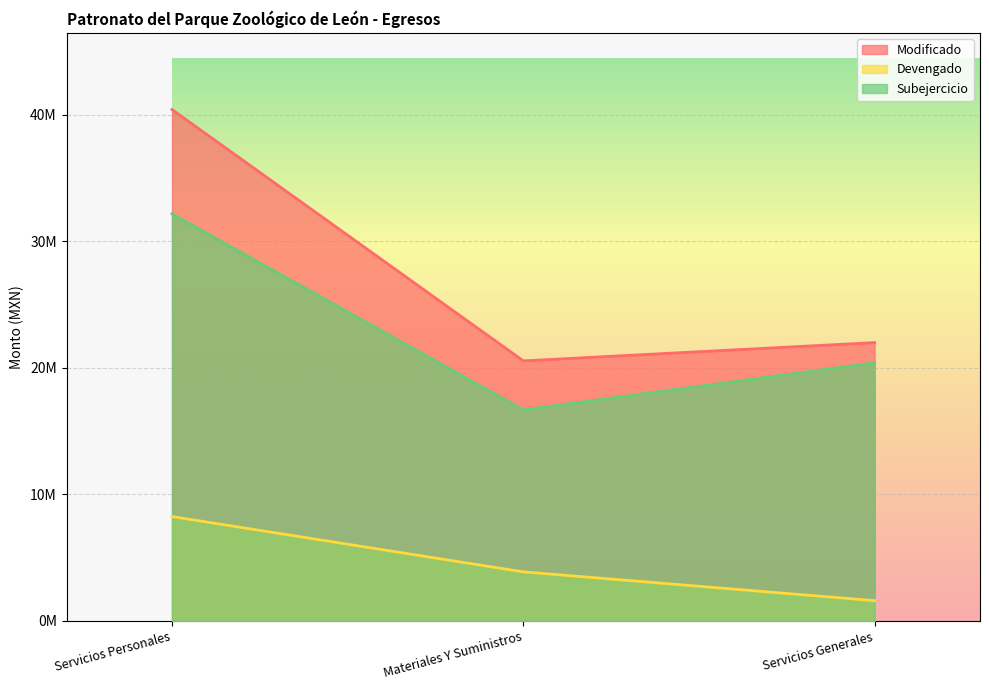

Reading left to right, extract all data points from this chart.

Modificado: Servicios Personales=40405026.1	Materiales Y Suministros=20545659.9	Servicios Generales=21990655.9
Devengado: Servicios Personales=8242746.4	Materiales Y Suministros=3872909.5	Servicios Generales=1596365.9
Subejercicio: Servicios Personales=32162279.7	Materiales Y Suministros=16672750.4	Servicios Generales=20394290.0